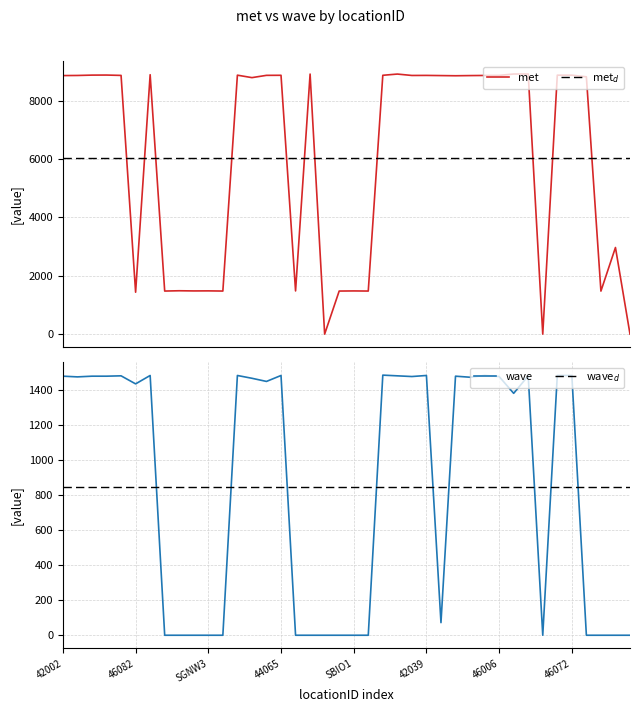

How many data points does each series have?

40